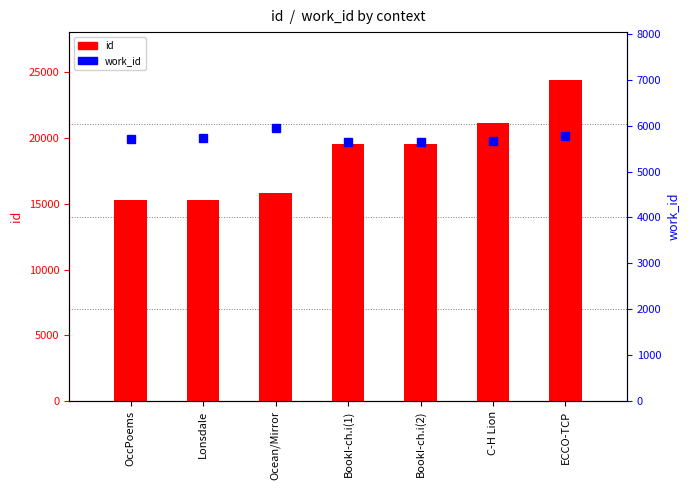

Rank the categories by id value from lowest to highest.

OccPoems, Lonsdale, Ocean/Mirror, BookI-ch.i(1), BookI-ch.i(2), C-H Lion, ECCO-TCP